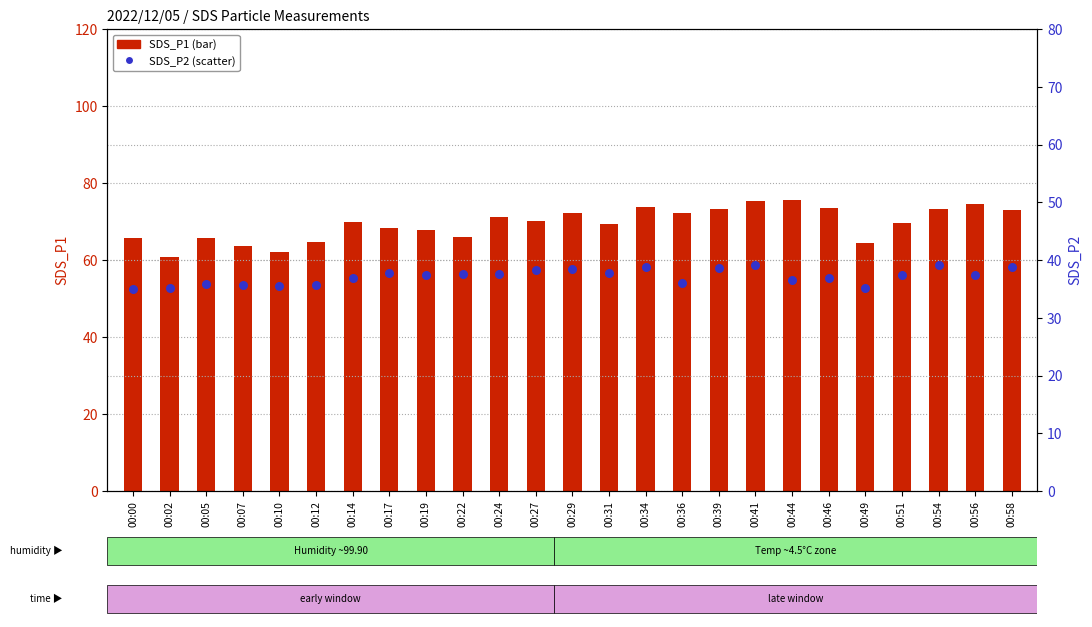

Which series has the largest Y range (max minus min)?

SDS_P1